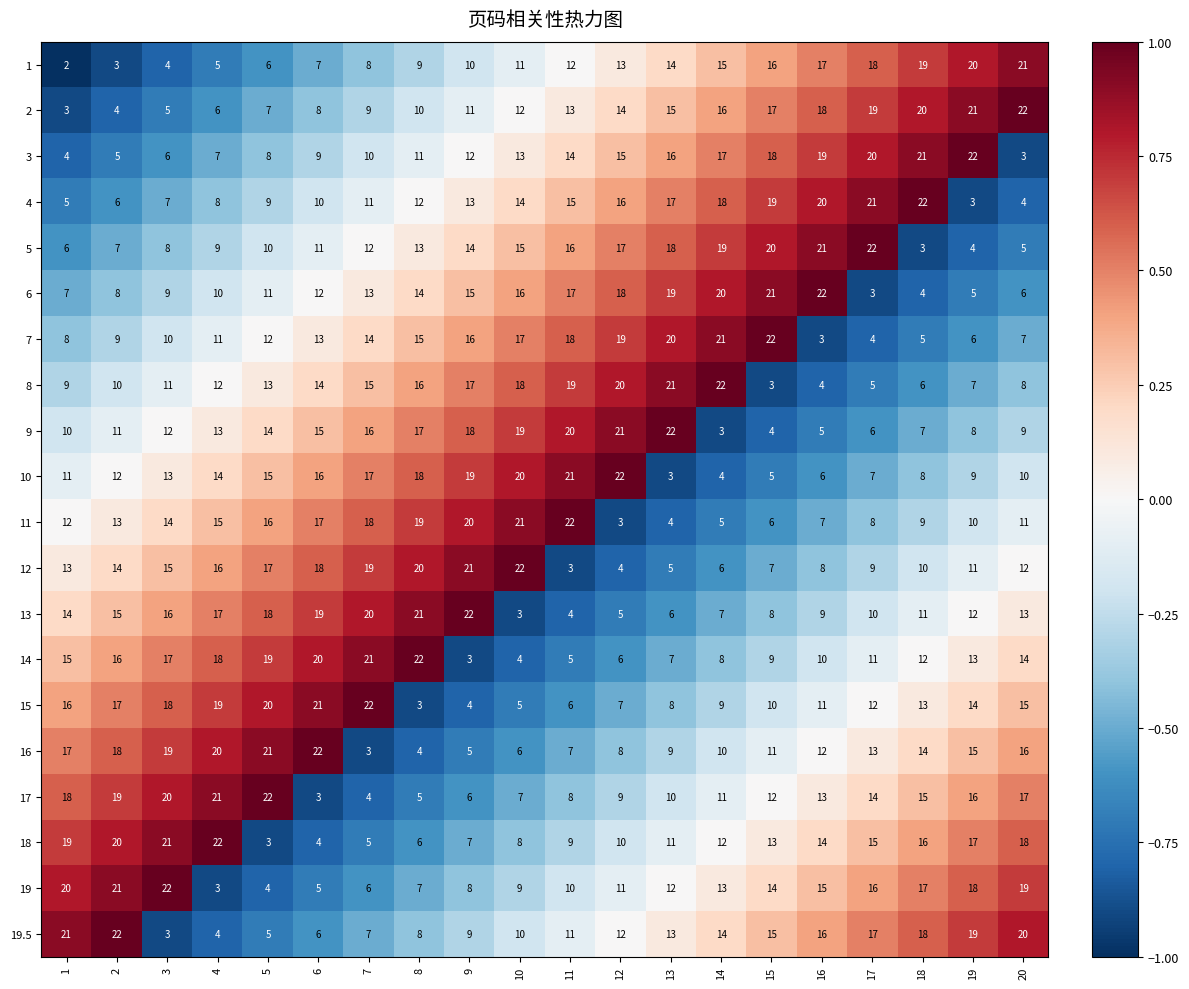

What is the difference between the highest and lowest values at 6?

19